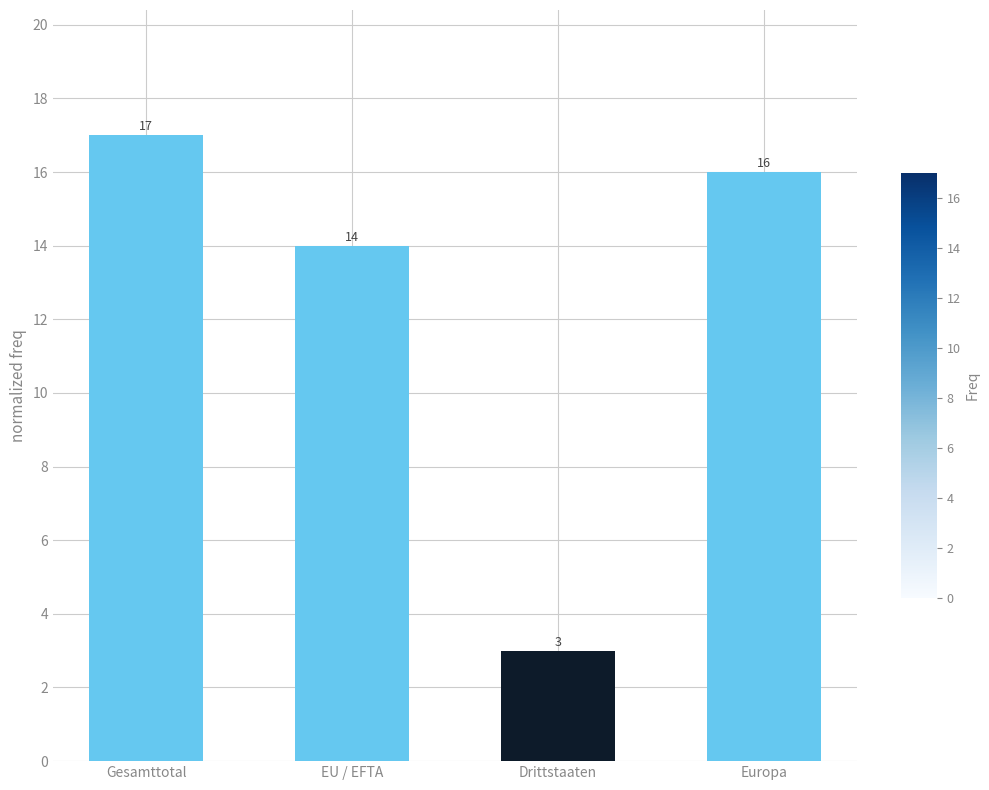

What is the sum of all values?

50